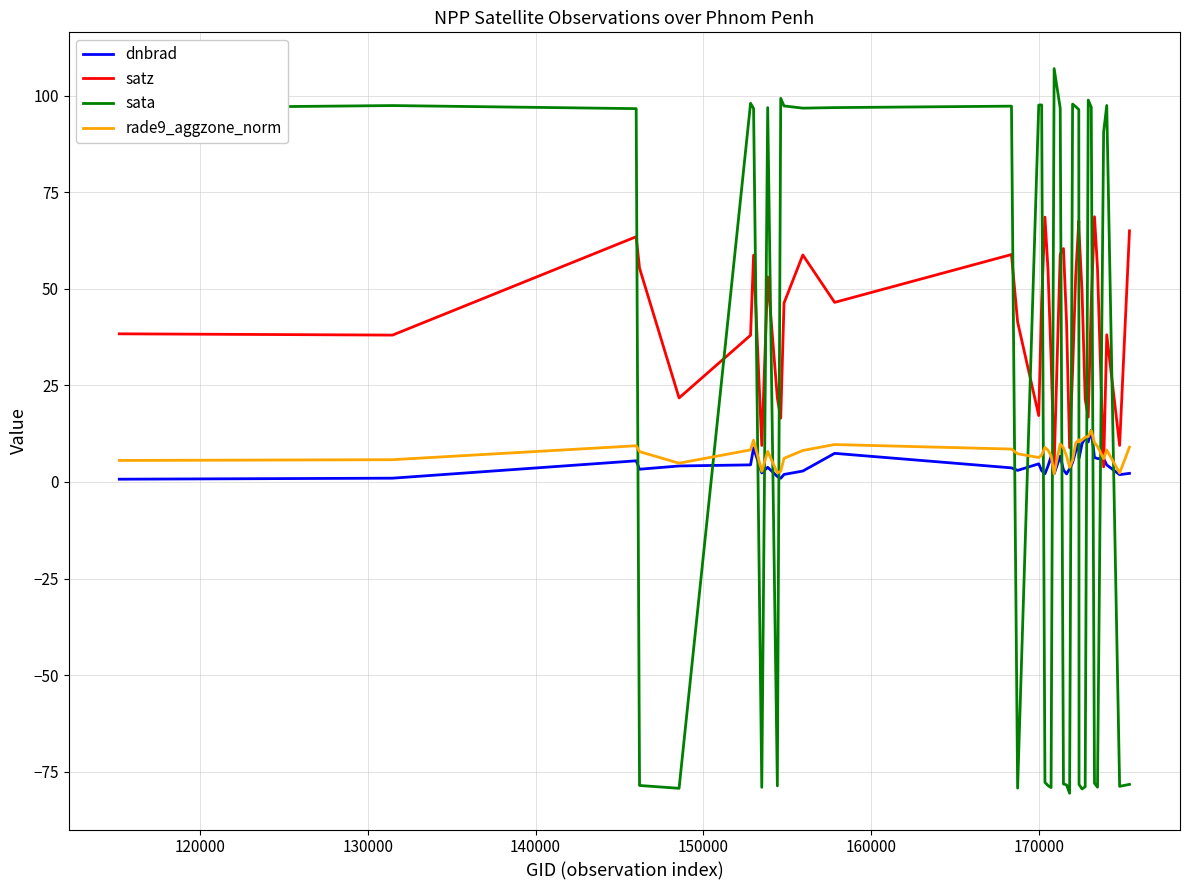

Which series has the largest total across all categories?

satz